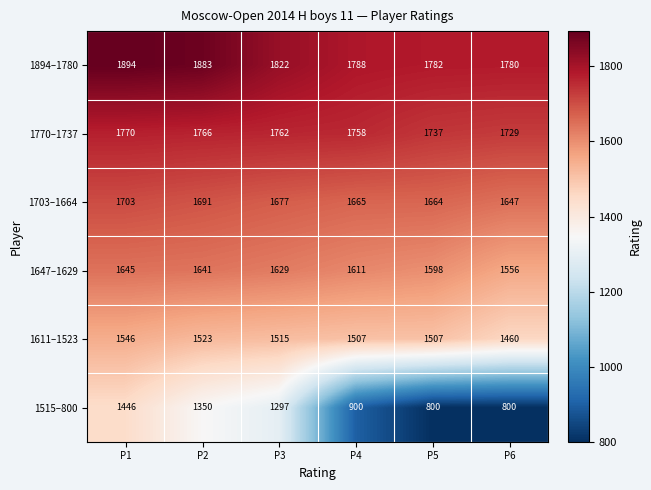

Rank the series at P6 from highest to lowest value.

1894–1780, 1770–1737, 1703–1664, 1647–1629, 1611–1523, 1515–800